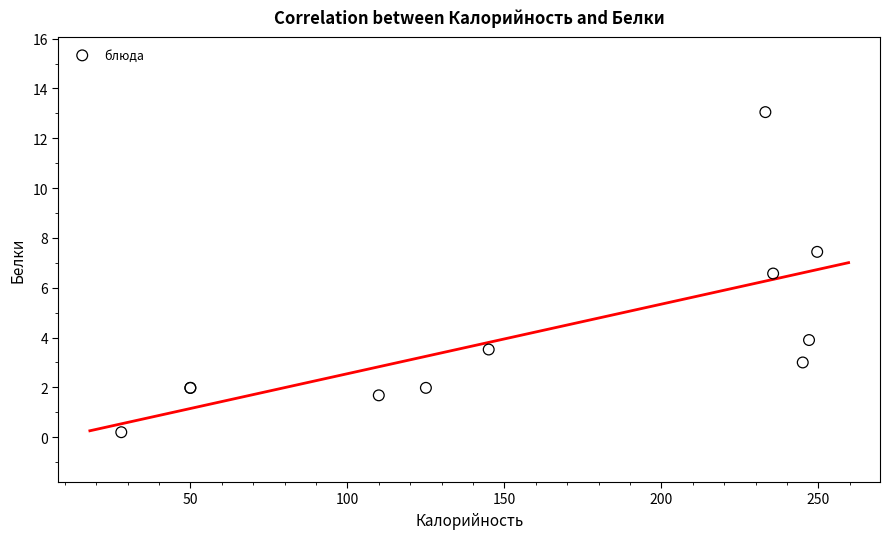

What Y value in the scatter plot is closest to 6?

6.6